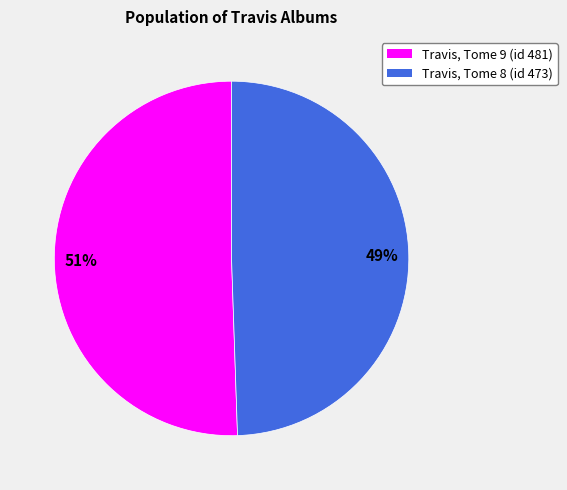

Does any single category account for the majority?

Yes